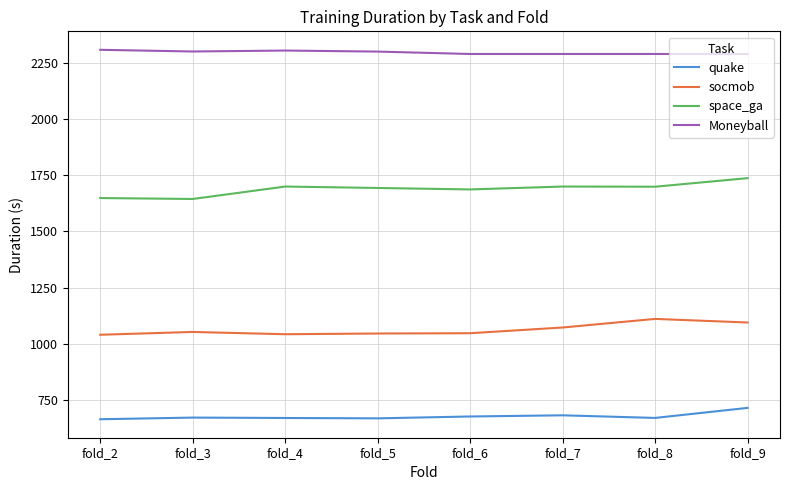

What is the difference between the highest and lowest values at fold_5?

1629.8